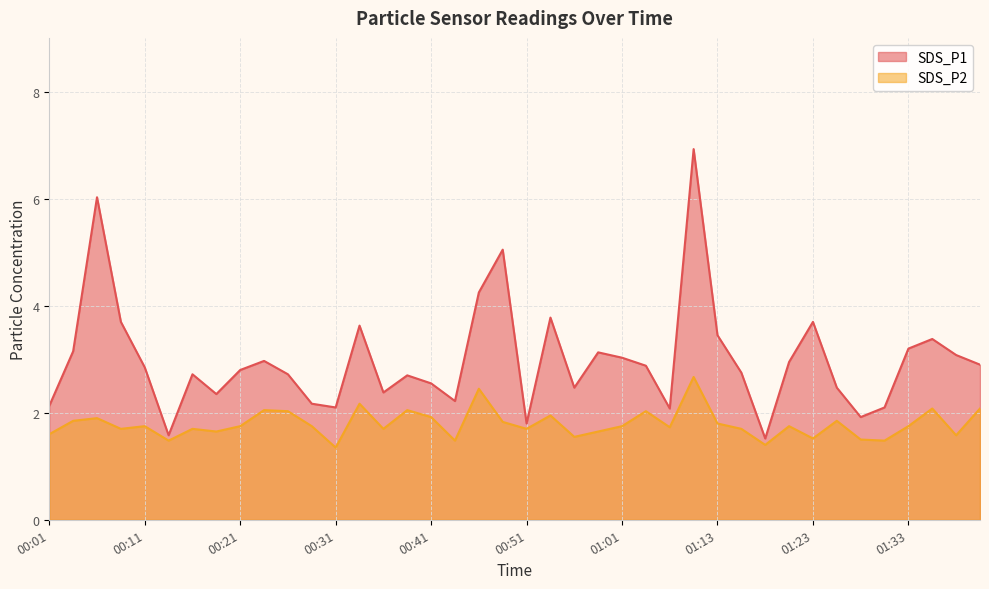

At how many categories does at least one series exceed 4?

4